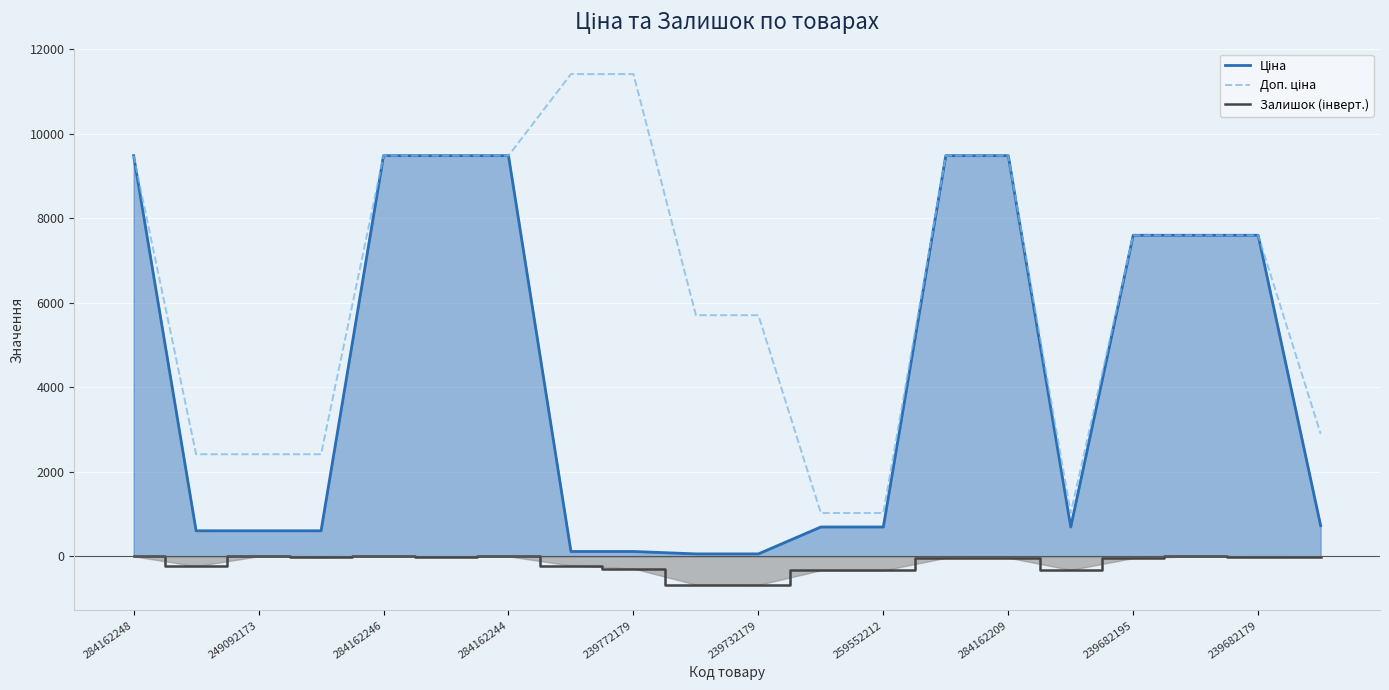

What is the spread (max minus min) of values at 259552212?

1357.6